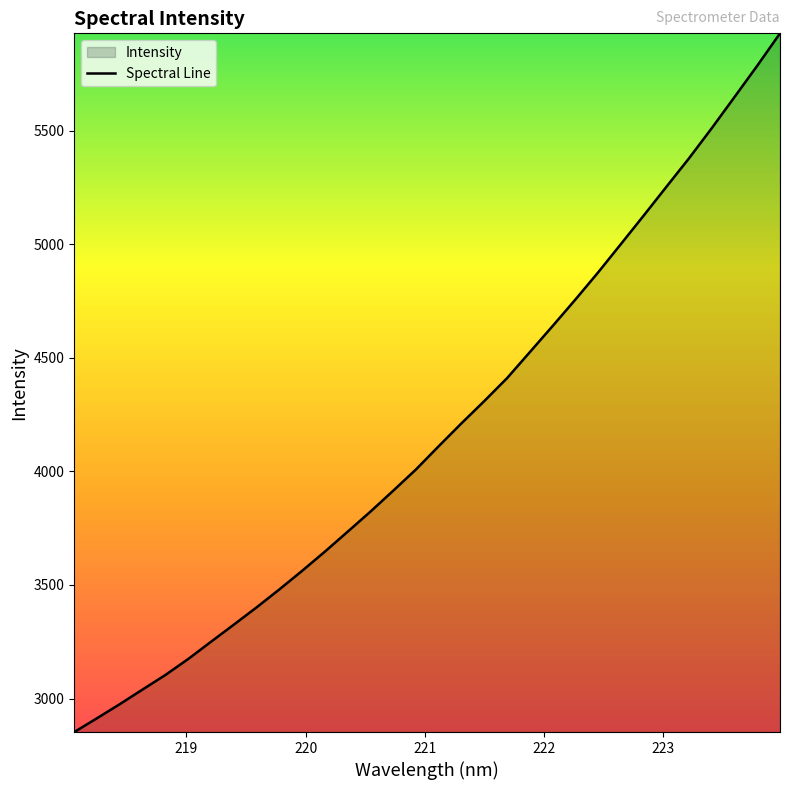

What is the greatest value displayed?

5927.9